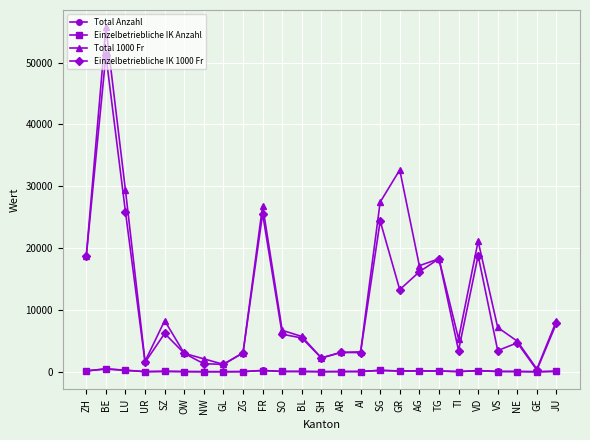

True or false: Einzelbetriebliche IK 1000 Fr has a value of 5689.7 at VD.

False